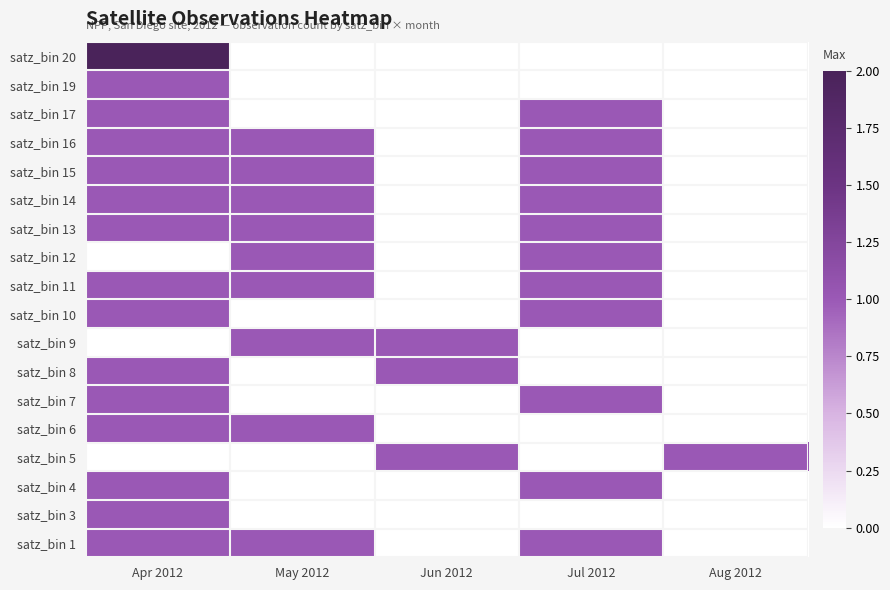

What is the total value across all series at Aug 2012?

1